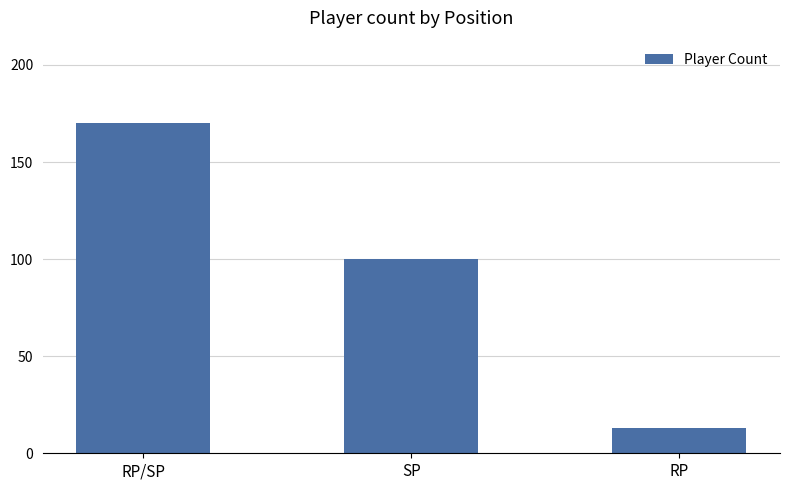

Reading right to left, extract all data points from this chart.

13	100	170